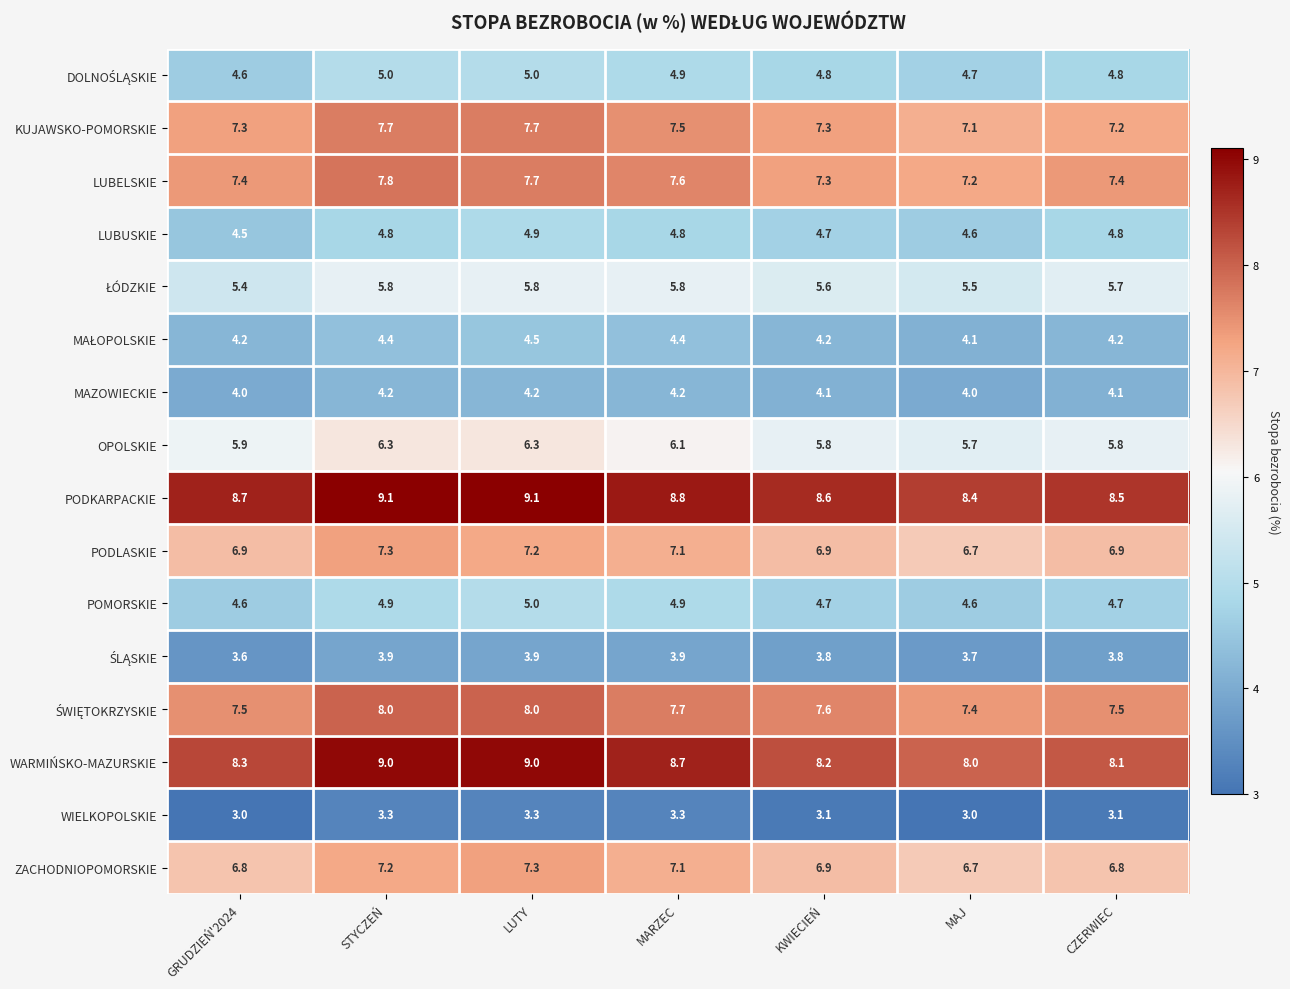

Which series has the largest range (max minus min)?

WARMIŃSKO-MAZURSKIE